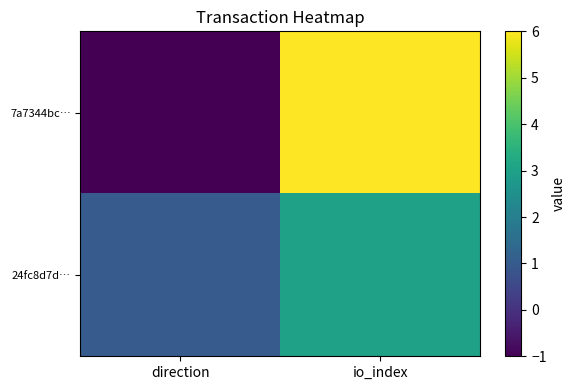

Reading right to left, list all the values displayed in this chart.

7a7344bc…: io_index=6	direction=-1
24fc8d7d…: io_index=3	direction=1